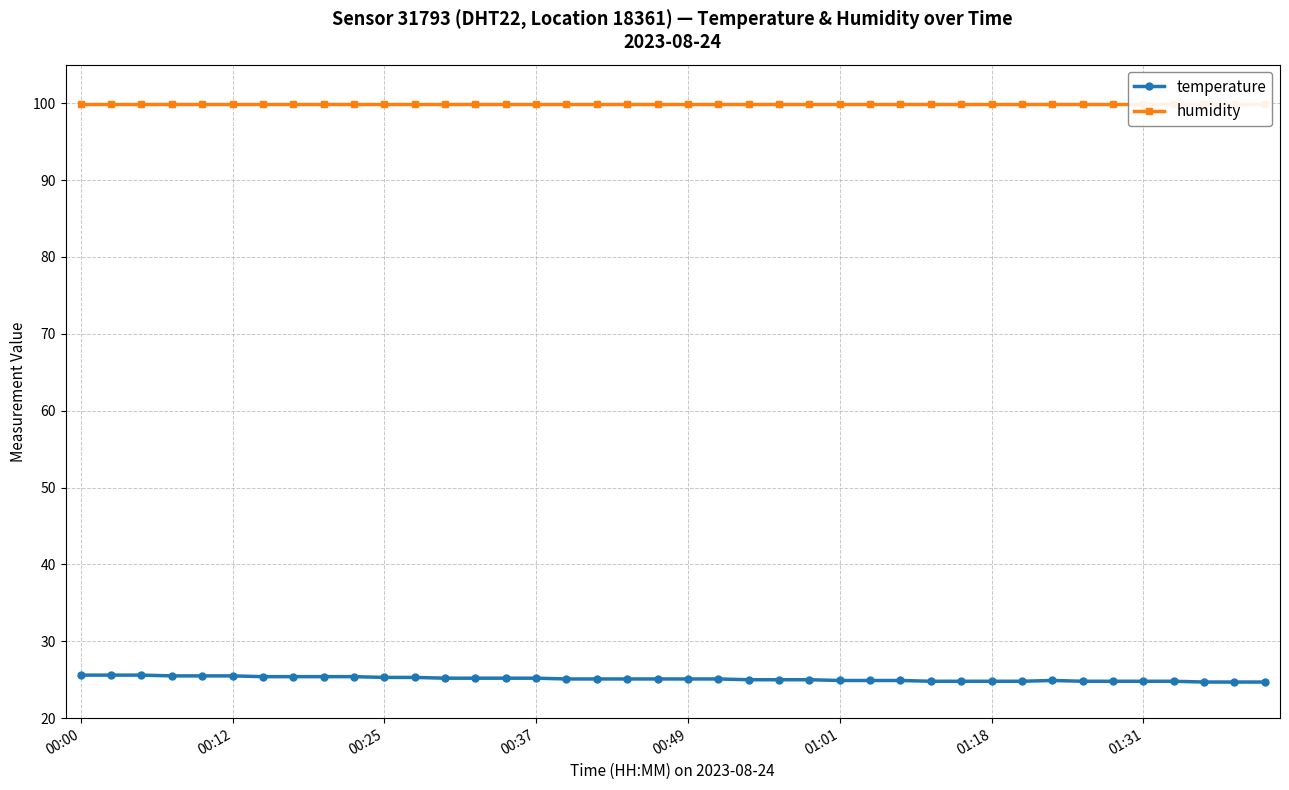

Count the number of data series in this chart.

2